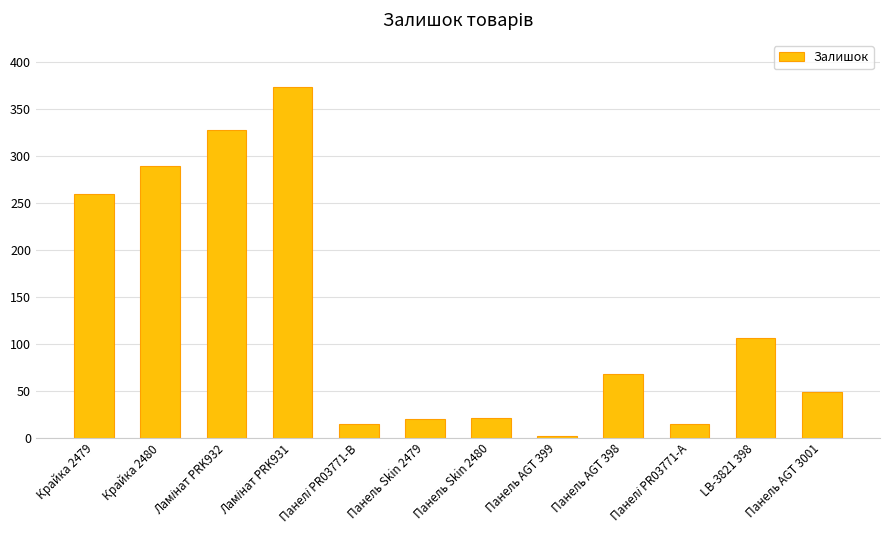

What is the label of the 2nd bar from the left?

Крайка 2480